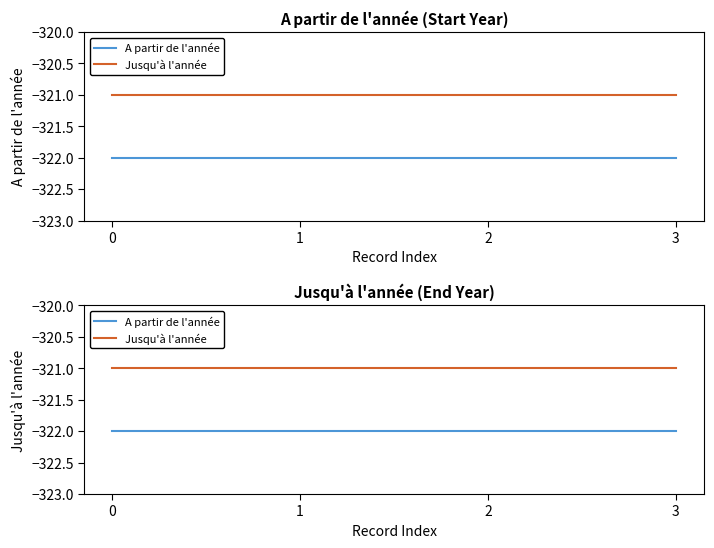

What is the difference between the highest and lowest values at 1?

1